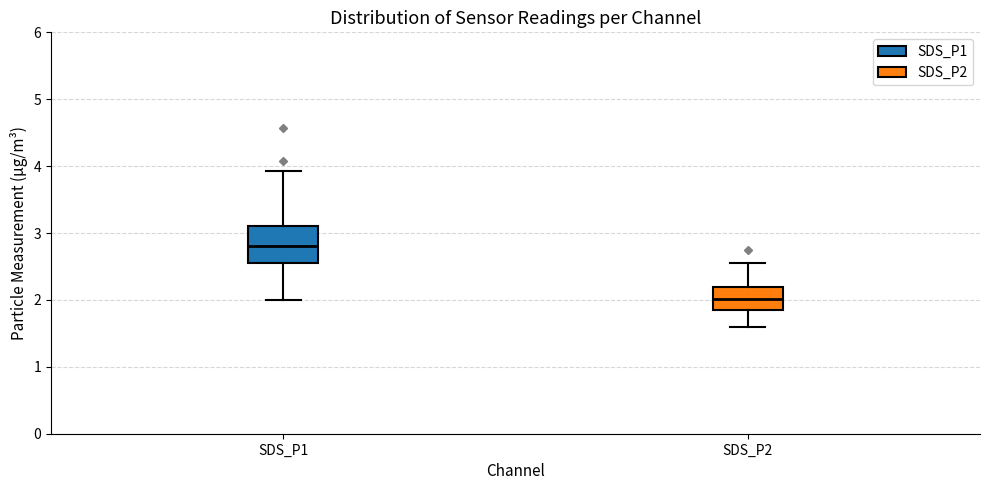

Reading left to right, read every box against the y-axis: the position of its median line, the range the box covers, and the ends of its whiskers. The values are not printed on the chart, so give them approximately, as read against the axis.

SDS_P1: median 2.8, box 2.6 to 3.1, whiskers 2.0 to 3.9
SDS_P2: median 2.0, box 1.8 to 2.2, whiskers 1.6 to 2.6